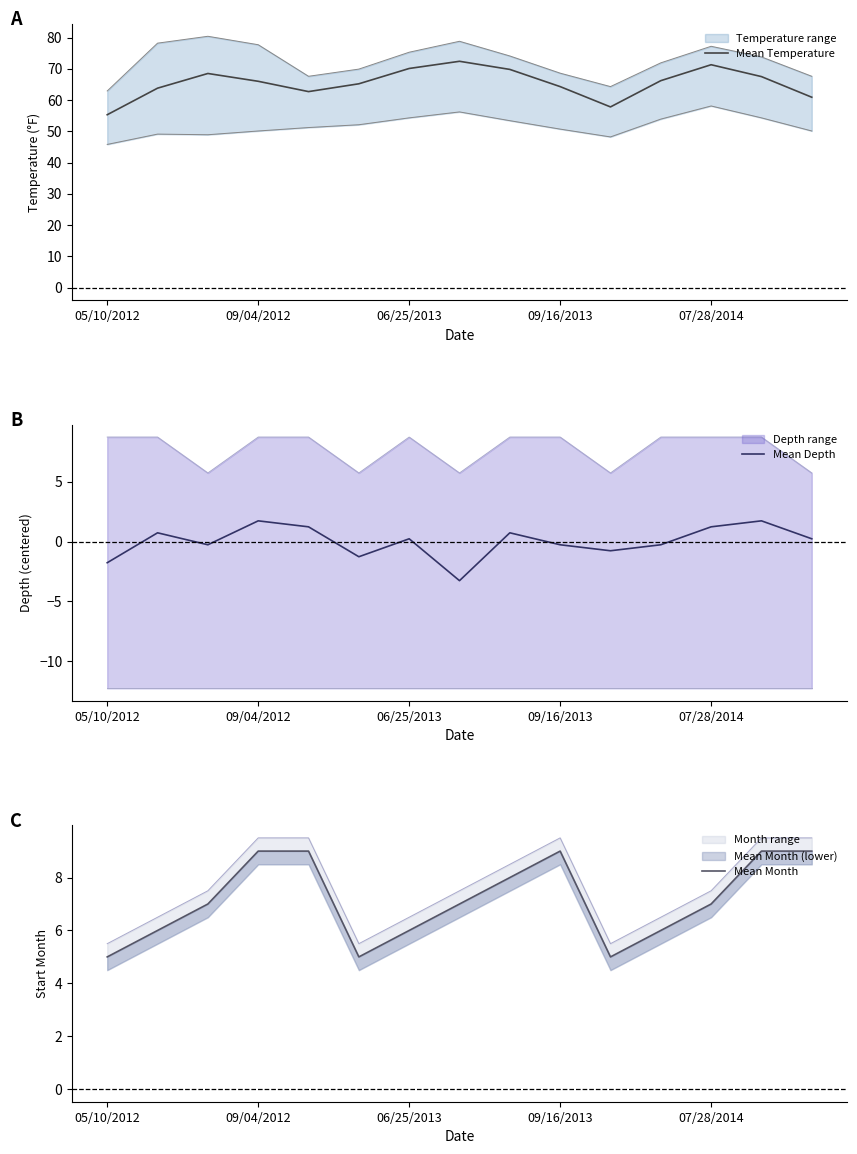

What is the minimum value for Mean Temperature?

55.3